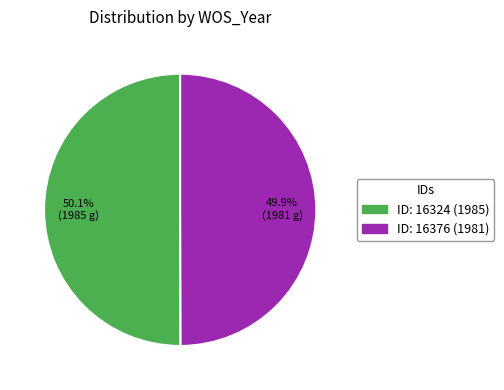

Does any single category account for the majority?

Yes